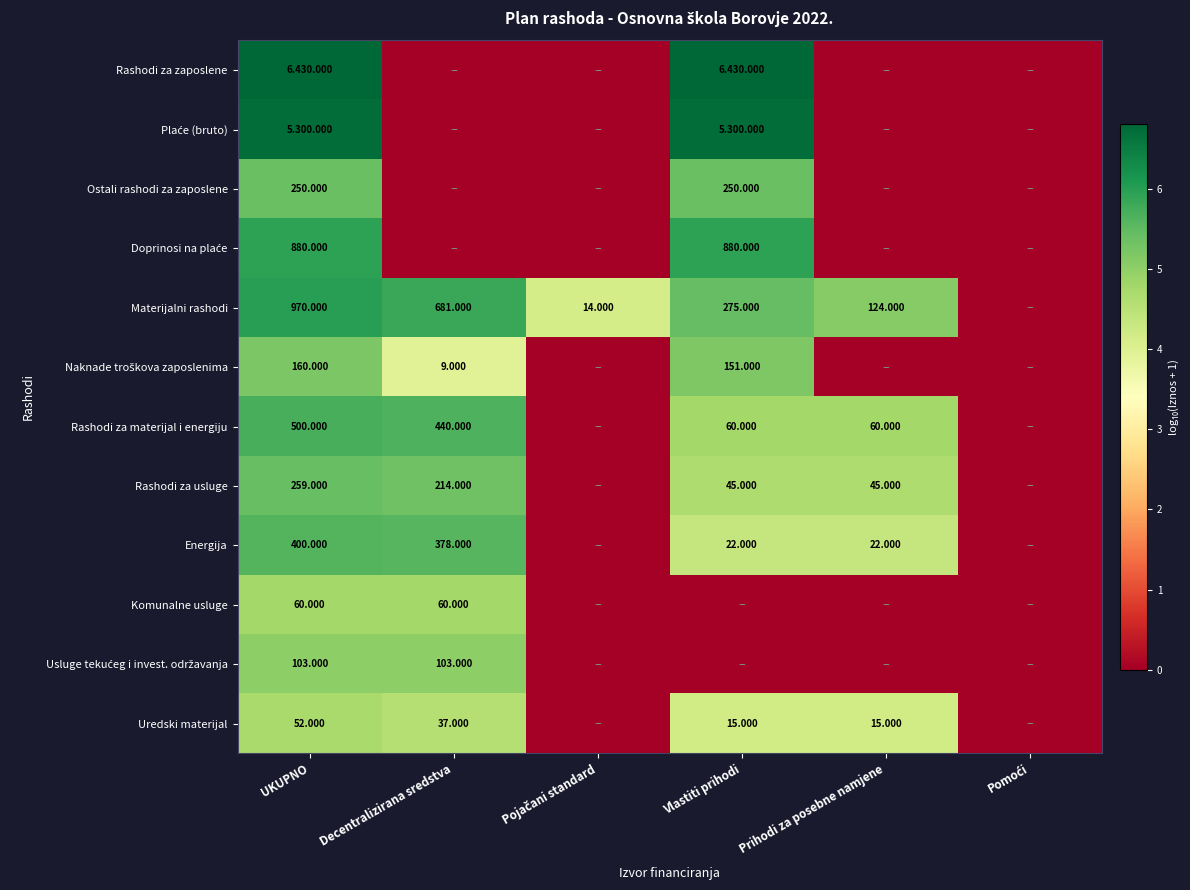

Which series has the widest spread of values?

Rashodi za zaposlene